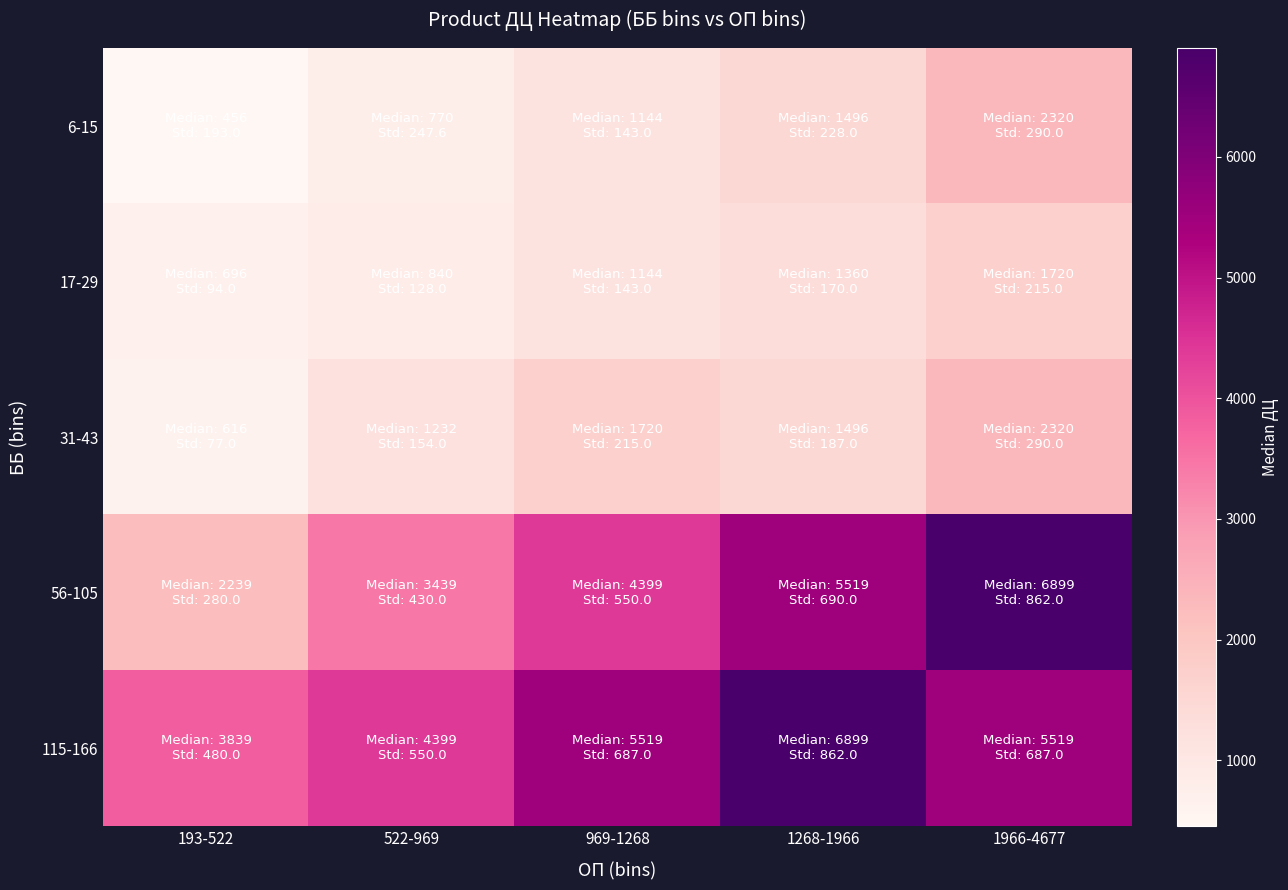

Which label corresponds to the largest value in the chart?

1966-4677